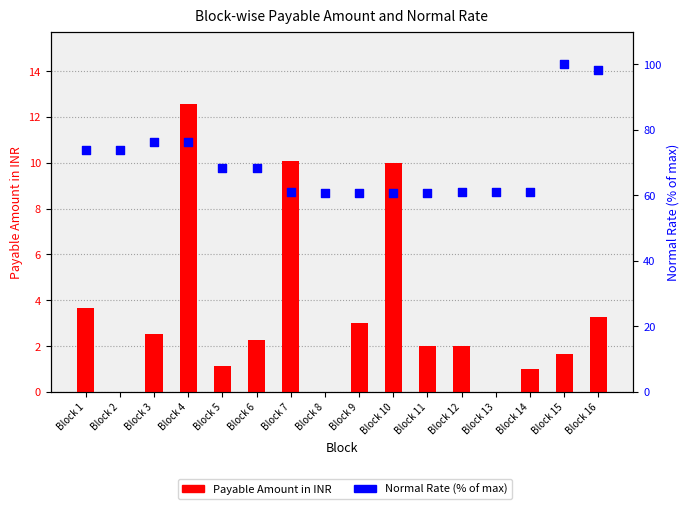

Which series reaches the maximum Y coordinate?

Normal Rate (% of max)